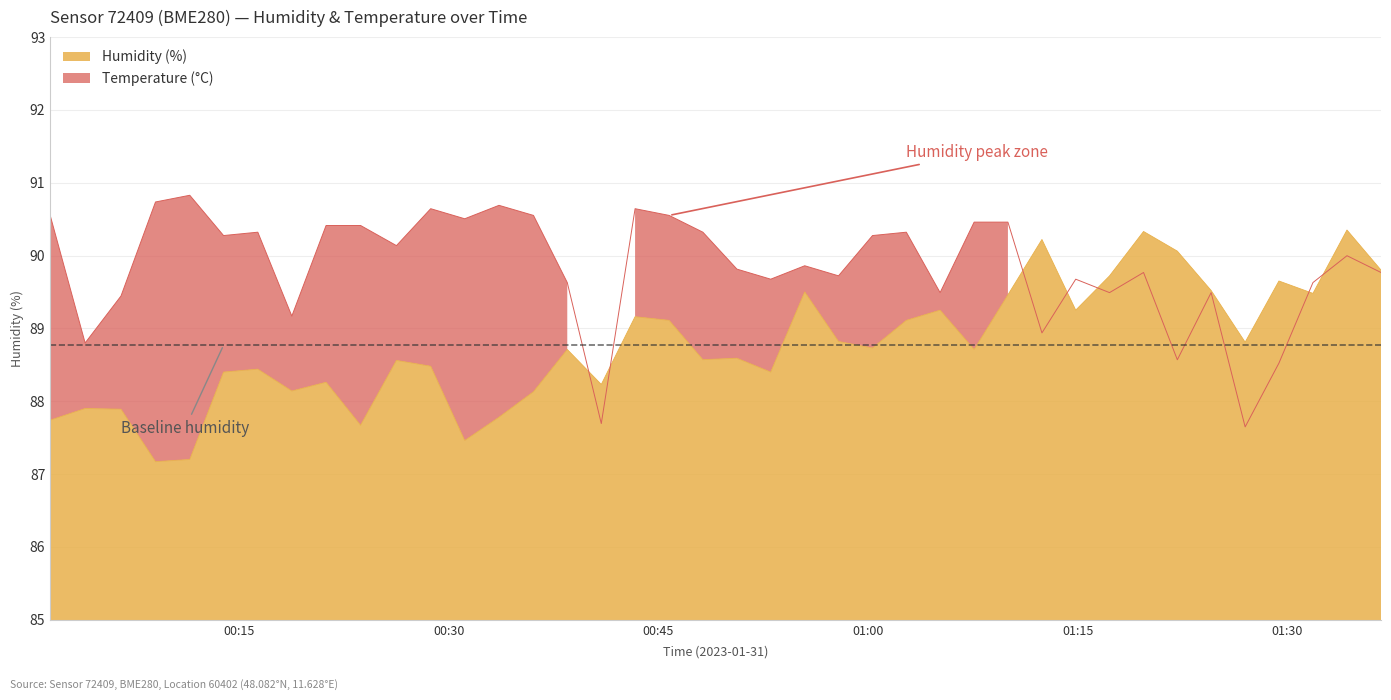

Which category has the lowest value across all series?

2023-01-31T00:09:02